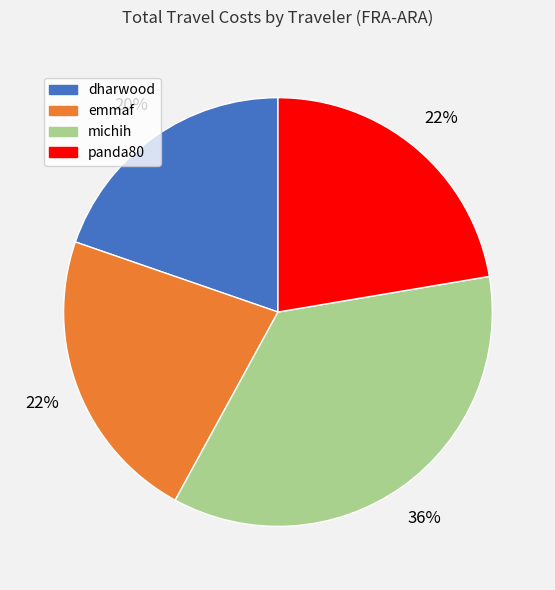

Does dharwood account for over 50% of the chart?

No